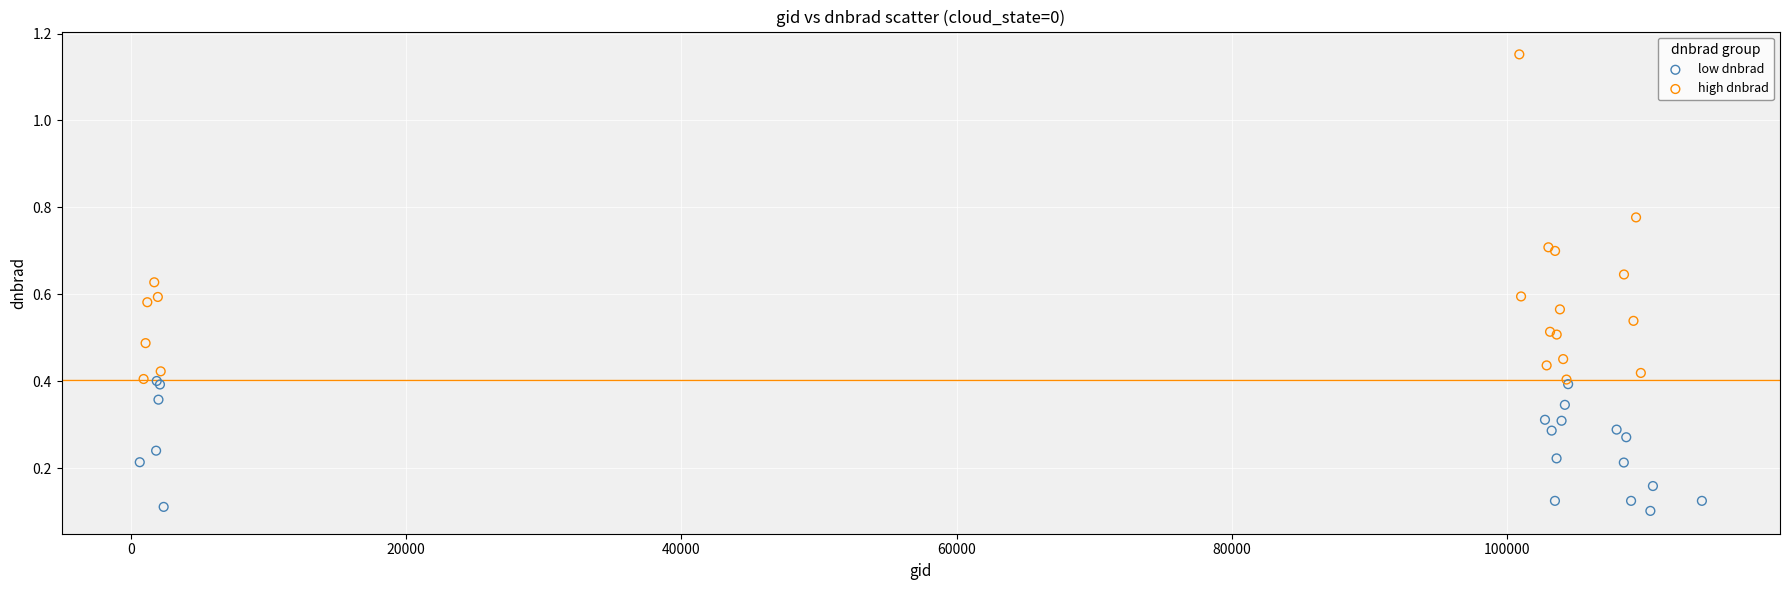

Which series has the widest spread of Y values?

high dnbrad